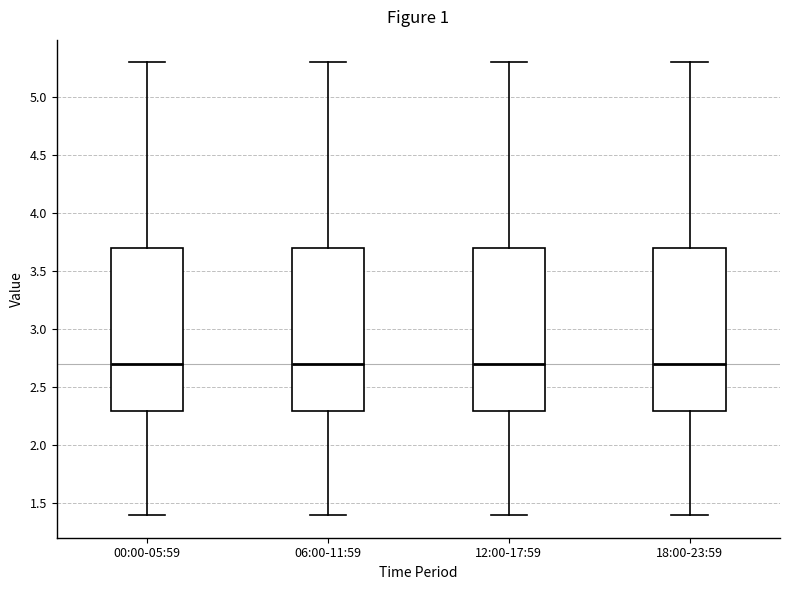

Reading left to right, transcribe this box plot: for each box, give where its median line is, the range the box spans, and where its two whiskers end, as read against the y-axis. The values are not printed on the chart, so give them approximately, as read against the axis.

00:00-05:59: median 2.7, box 2.3 to 3.7, whiskers 1.4 to 5.3
06:00-11:59: median 2.7, box 2.3 to 3.7, whiskers 1.4 to 5.3
12:00-17:59: median 2.7, box 2.3 to 3.7, whiskers 1.4 to 5.3
18:00-23:59: median 2.7, box 2.3 to 3.7, whiskers 1.4 to 5.3